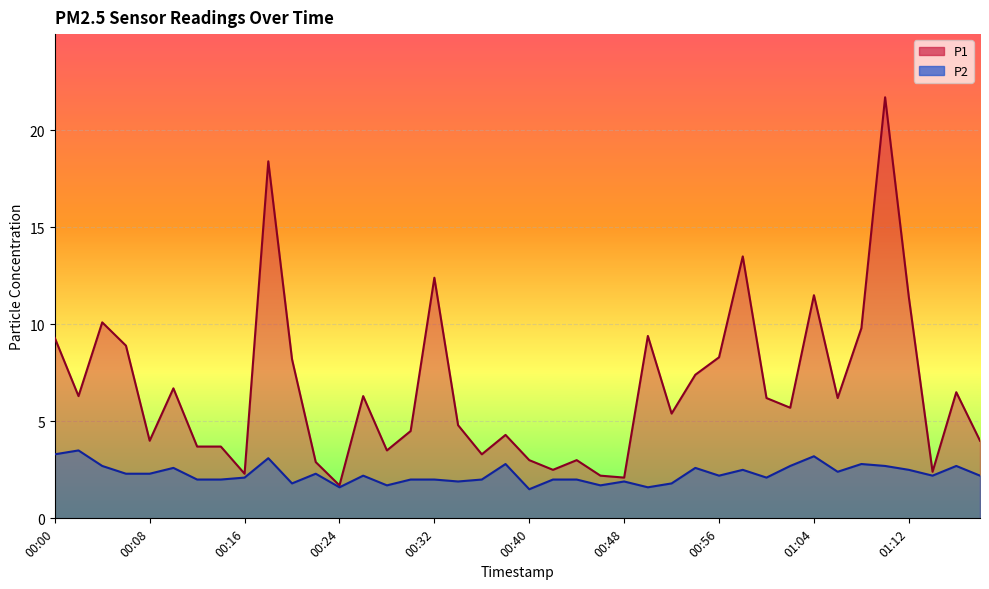

True or false: P1 and P2 cross at least once.

False